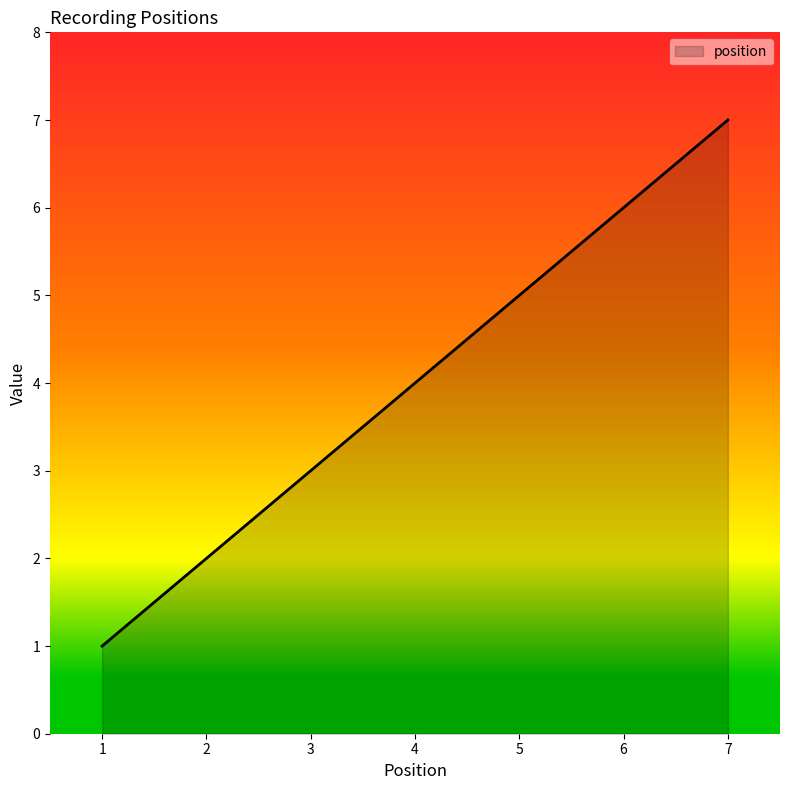

Which has a higher value, 6 or 4?

6